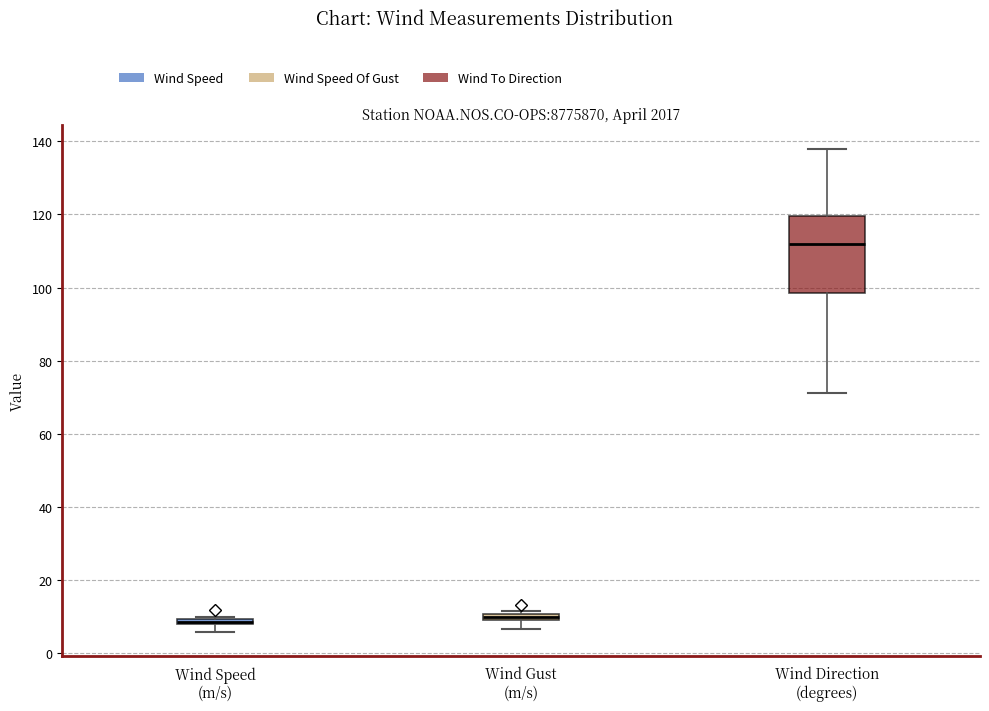

Which box is the tallest, from its lower edge to its upper edge?

Wind Direction (degrees)